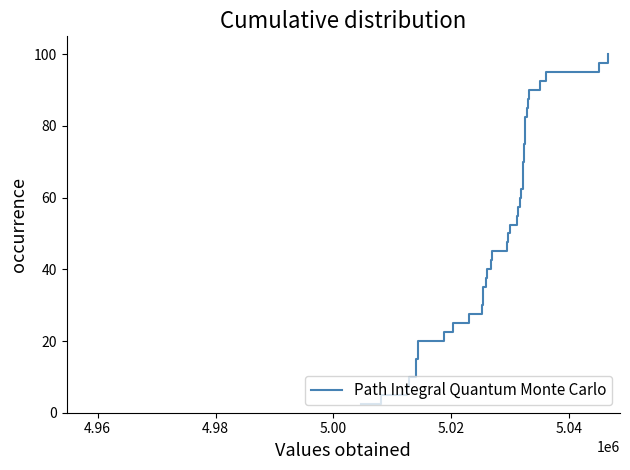

What is the sum of all values?

2050.0